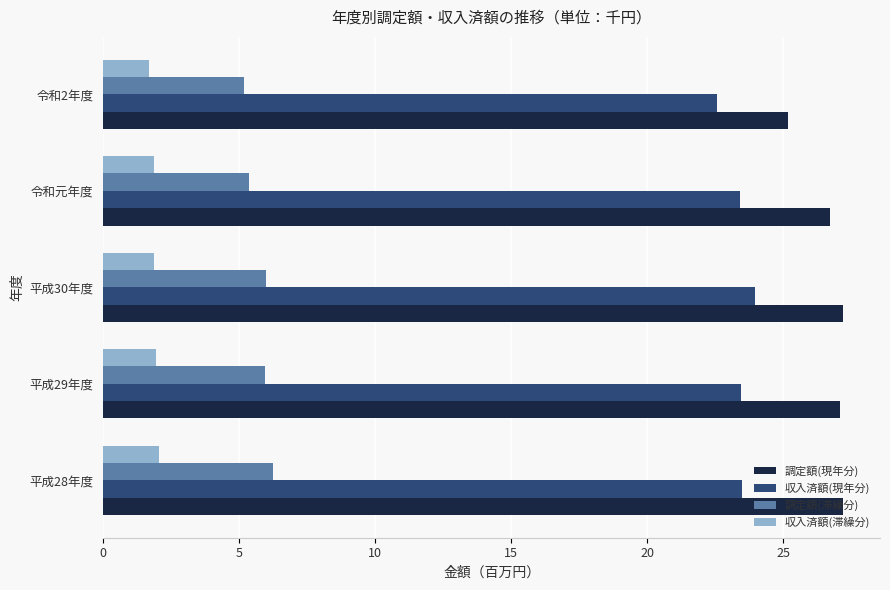

Is it true that 調定額(滞繰分) equals 5.2 at 令和2年度?

True